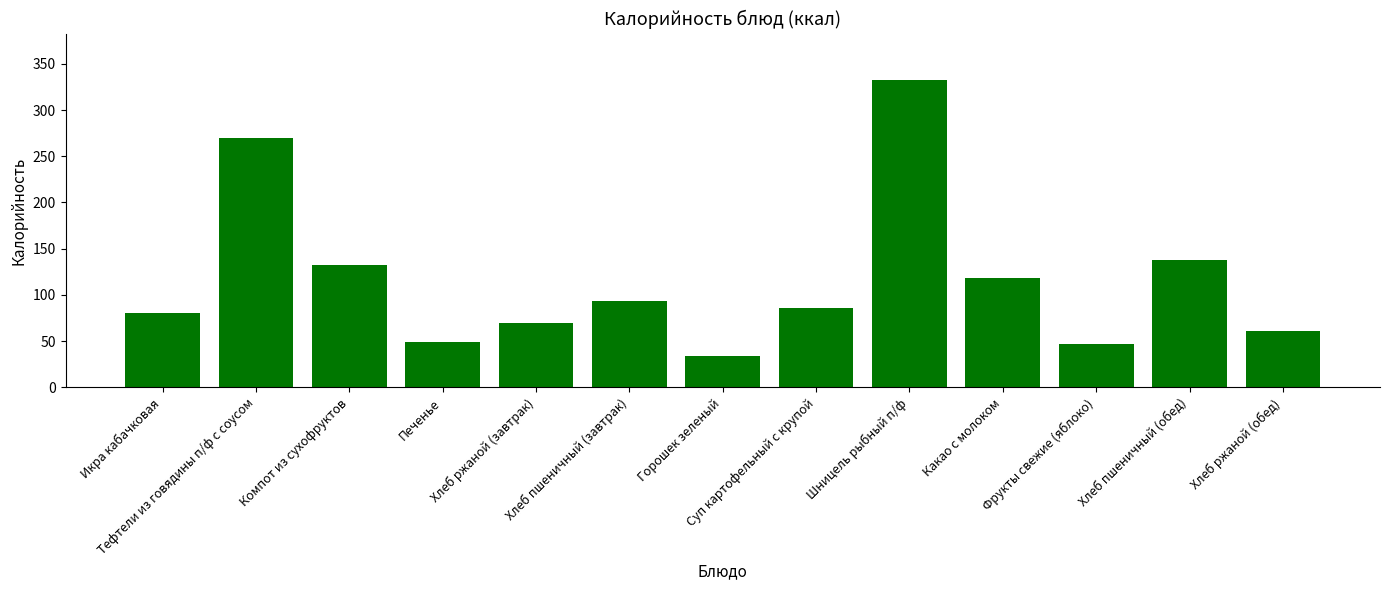

The chart shows a value of 61.4 at Хлеб ржаной (обед). True or false?

True